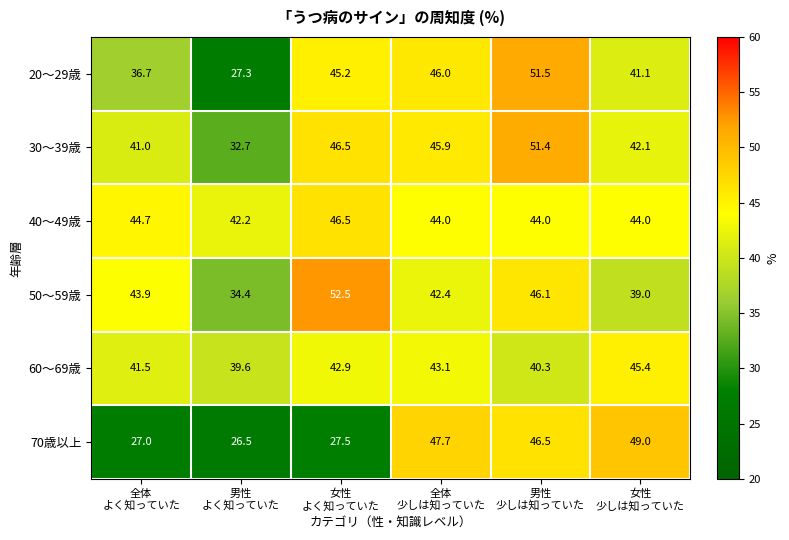

What is the difference between the maximum and minimum values in the 20～29歳 series?

24.2